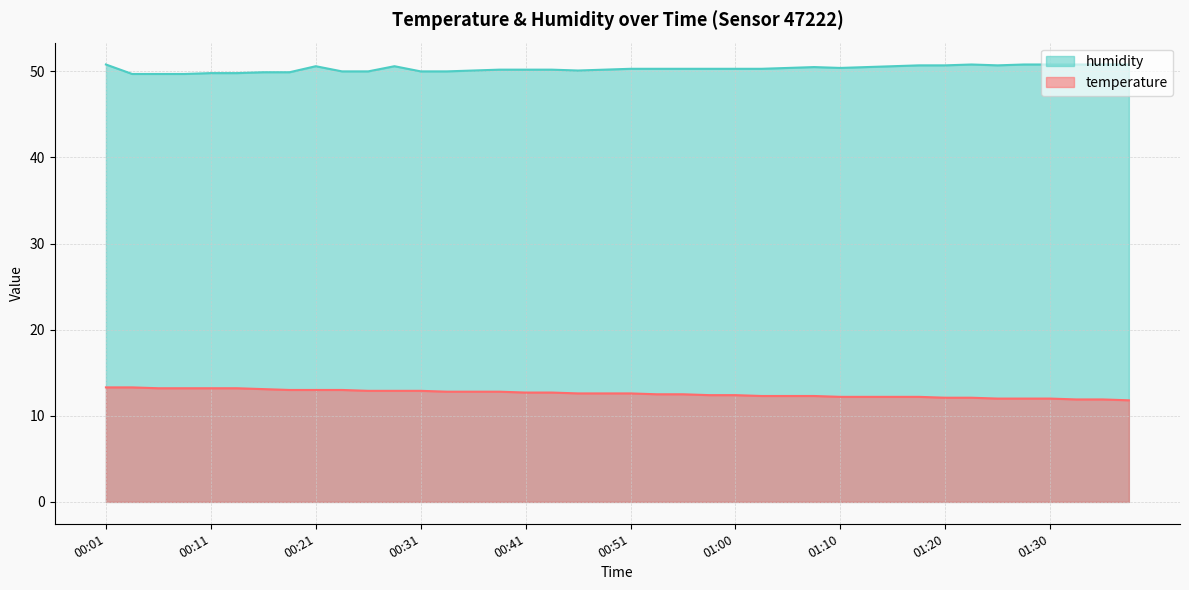

What is the greatest value displayed?

50.8